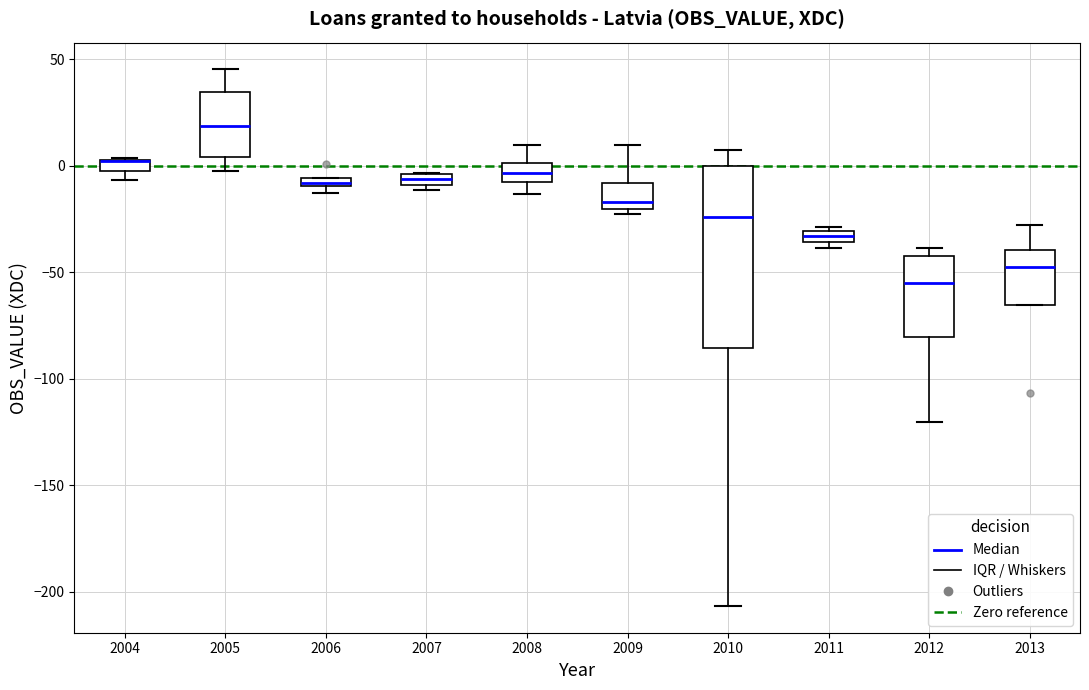

Where is the lower edge of the box at x = 2004 on the y-axis? The values are not printed on the chart, so give them approximately, as read against the axis.

0